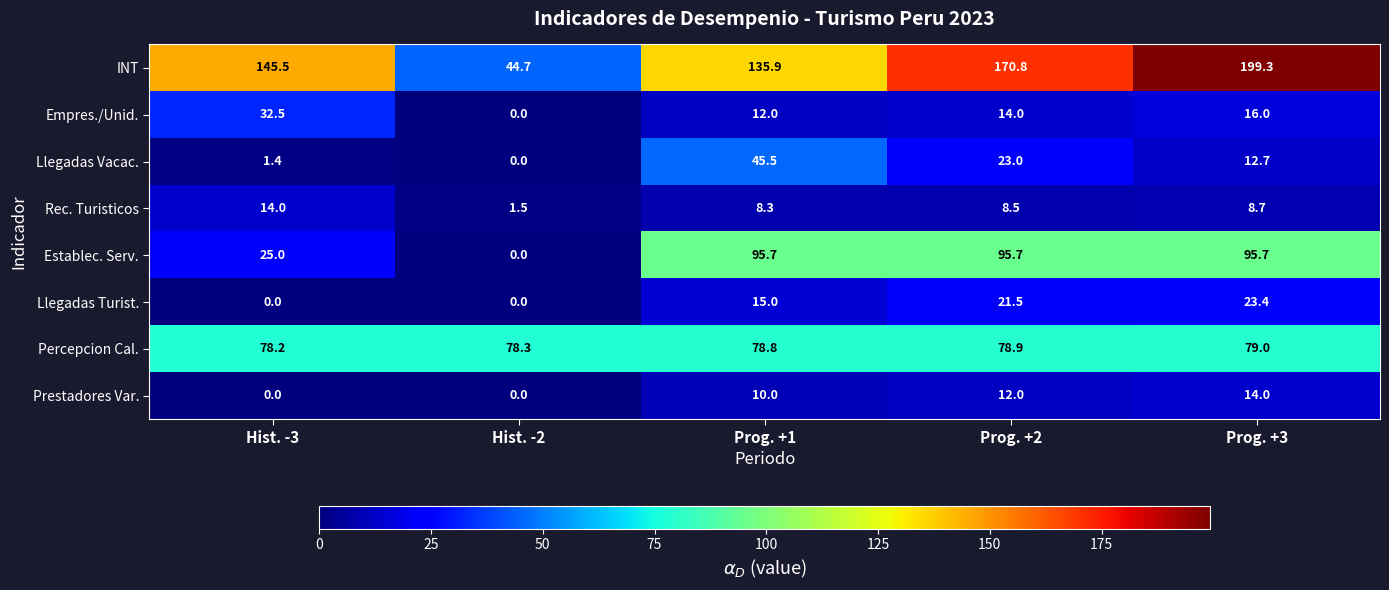

Which series has the largest range (max minus min)?

INT